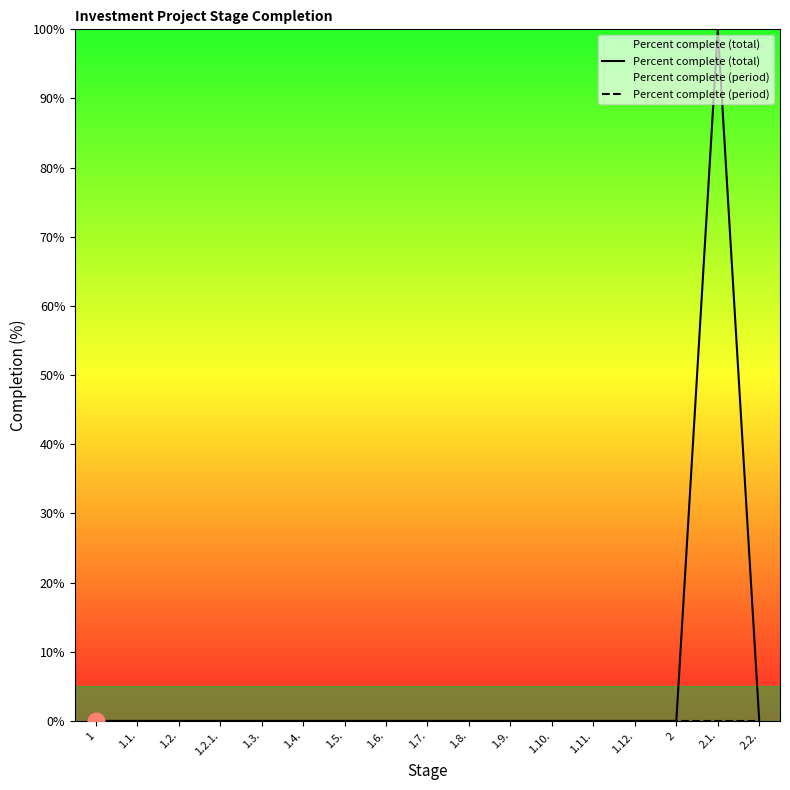

What are all the series names shown in the legend?

Percent complete (total), Percent complete (period)